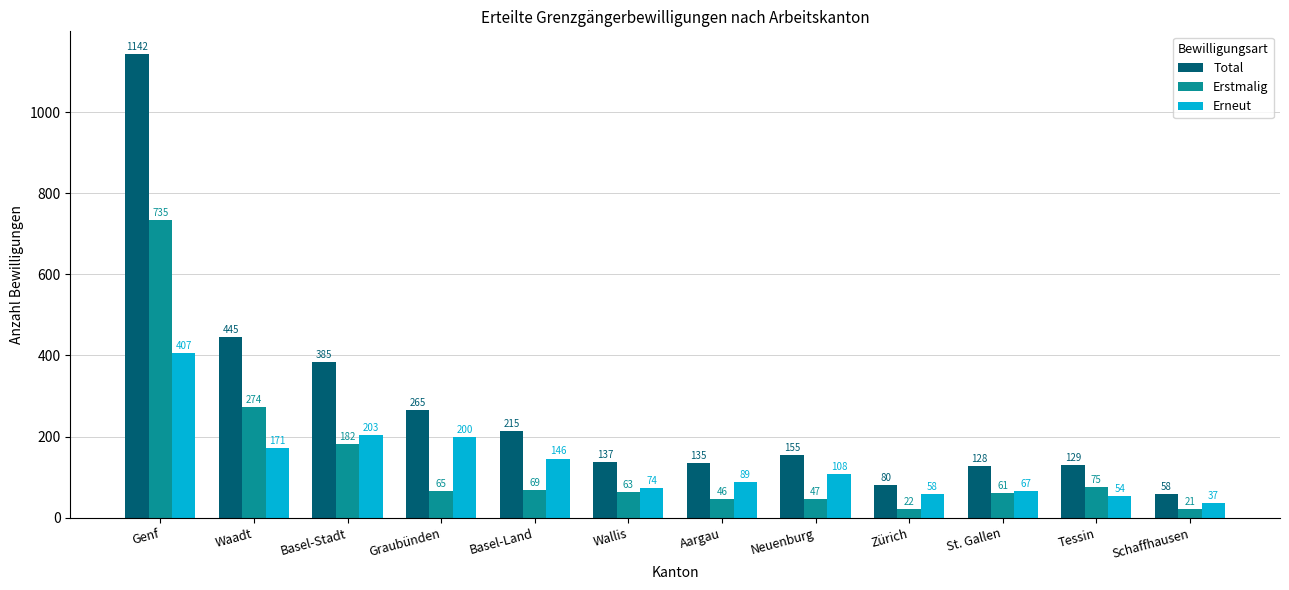

How many bars are there in each group?

3